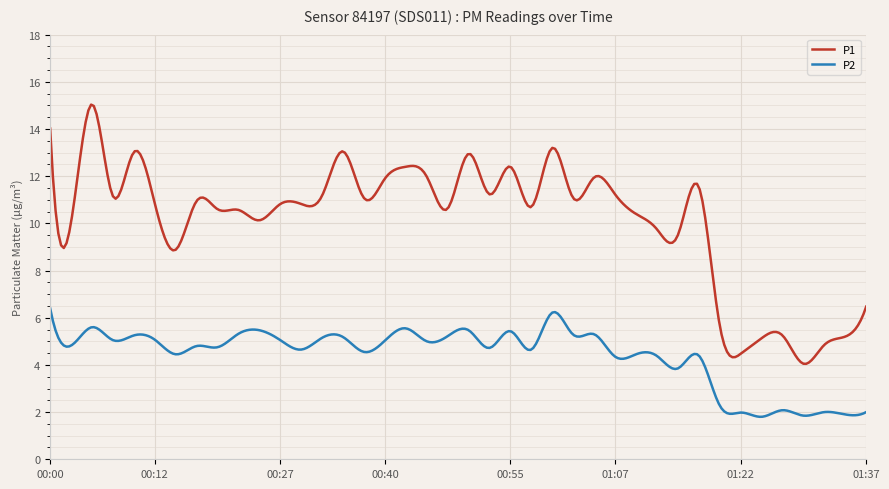

How many lines are shown in the chart?

2